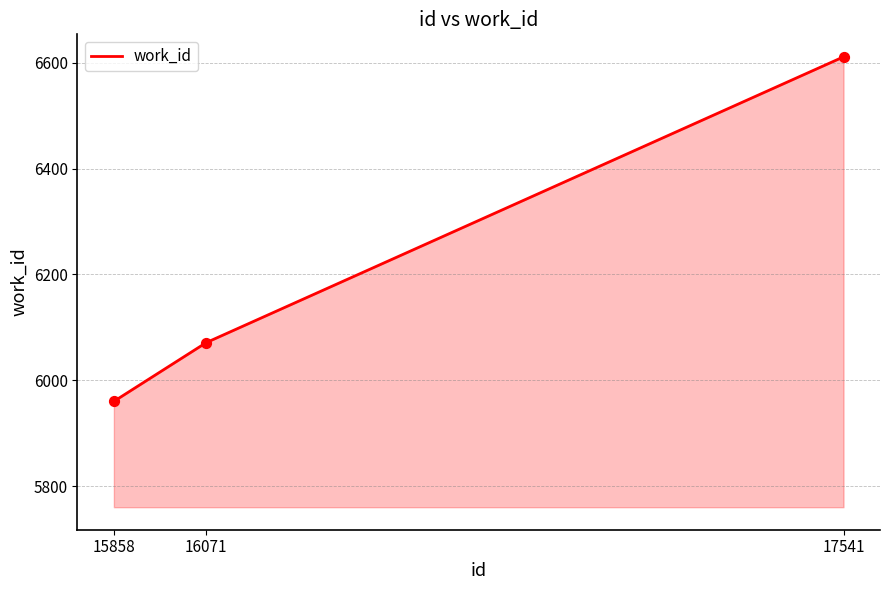

What is the change in value from 15858 to 17541?

+651